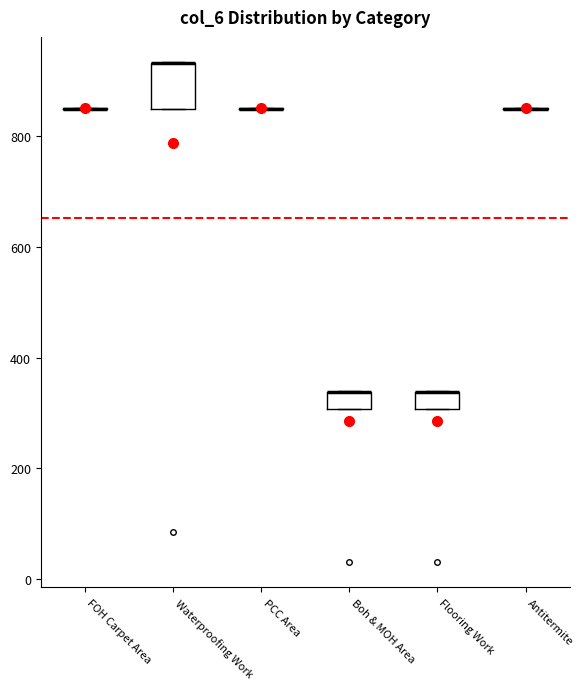

Comparing the boxes themselves (not the whiskers), which one is the tallest?

Waterproofing Work